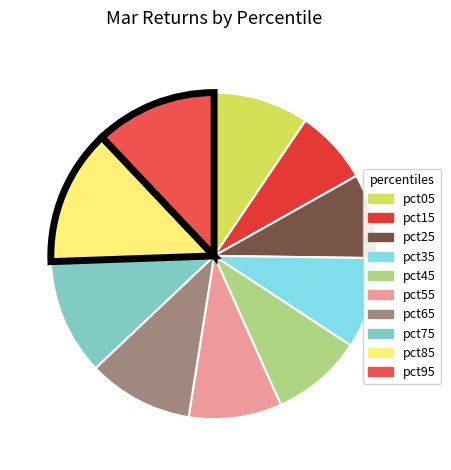

Which slice is the largest?

pct85